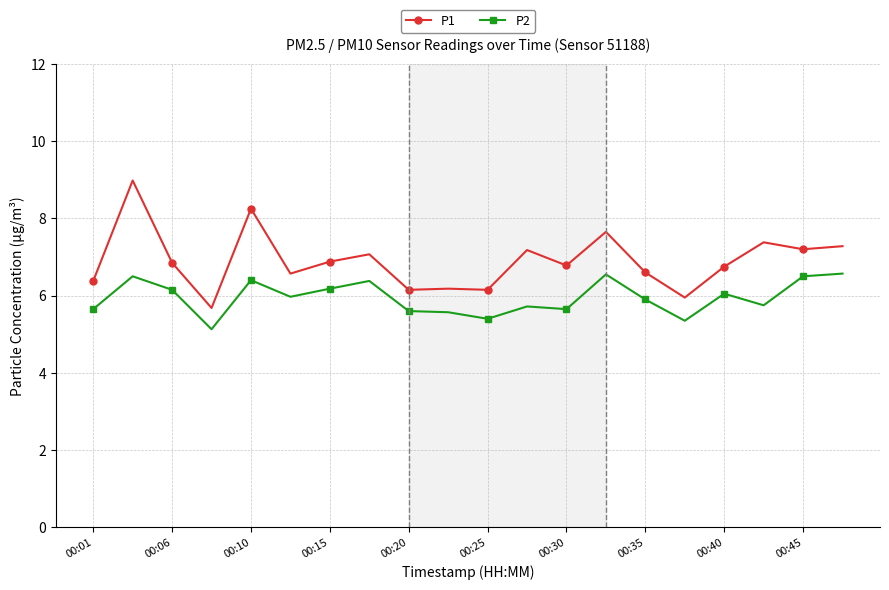

What is the value of the P2 point at the 20th from the left?

6.6